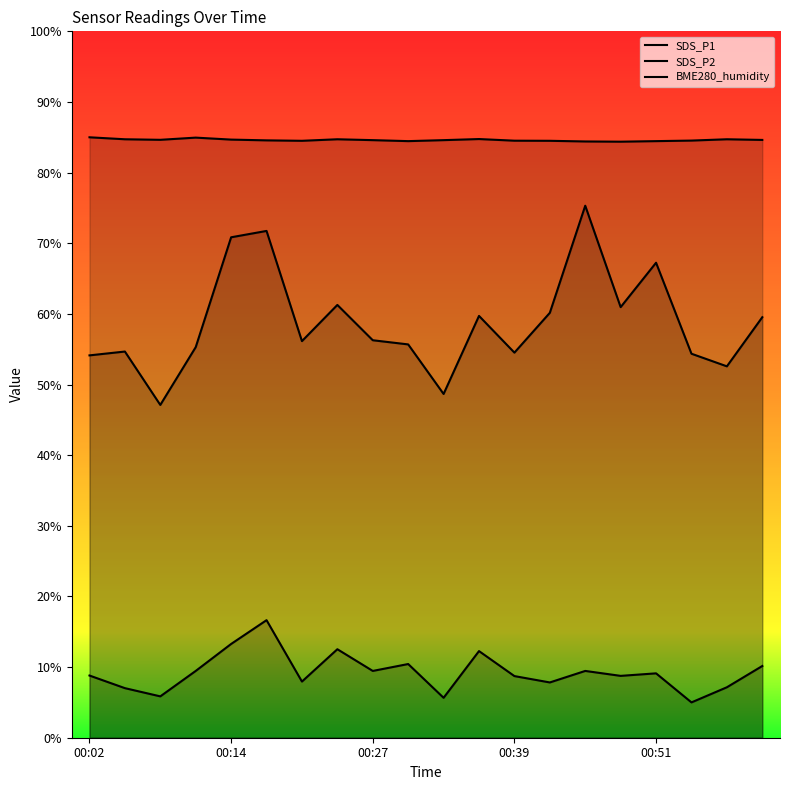

Rank the series by their average value, from lowest to highest.

SDS_P2, SDS_P1, BME280_humidity